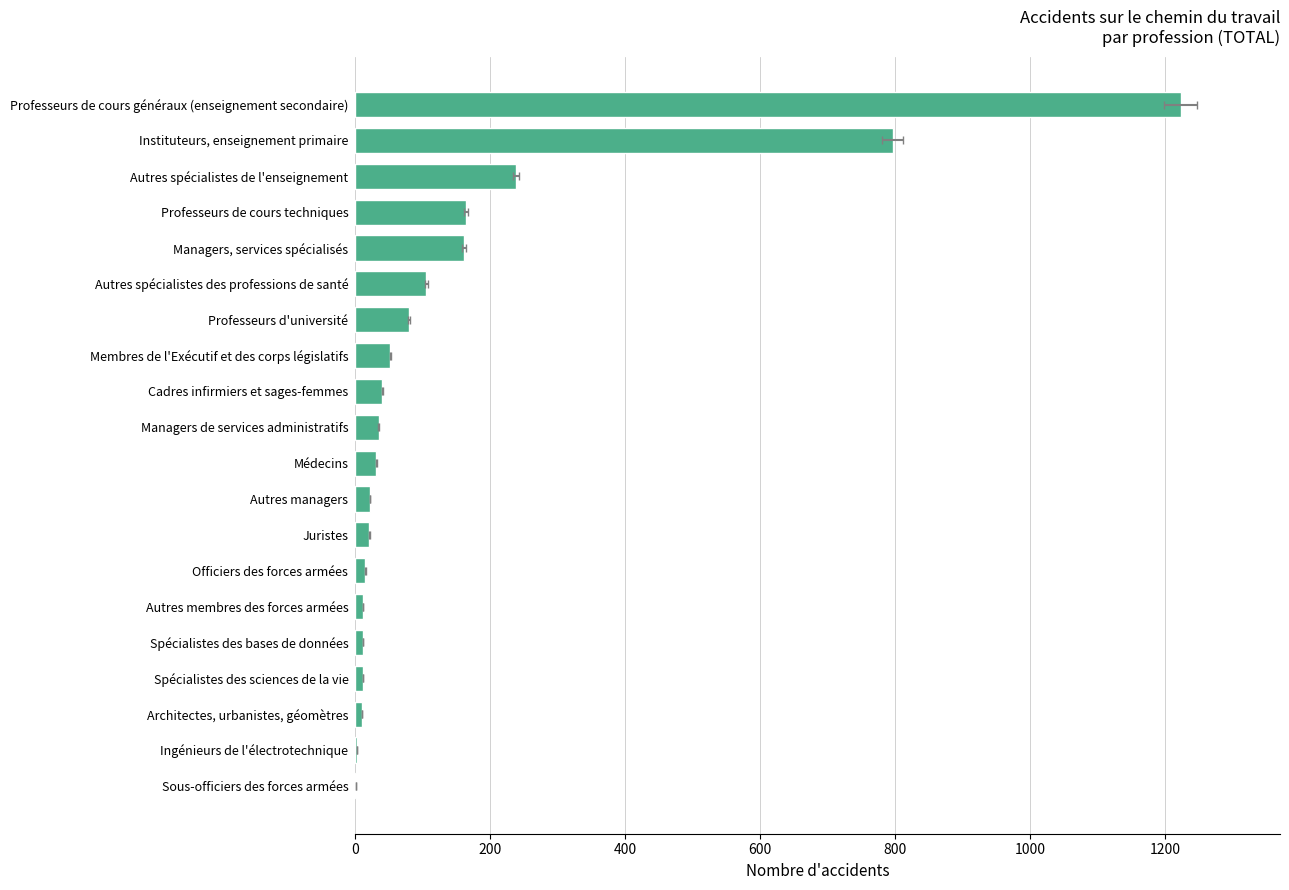

The value at Autres spécialistes des professions de santé is 138. True or false?

False